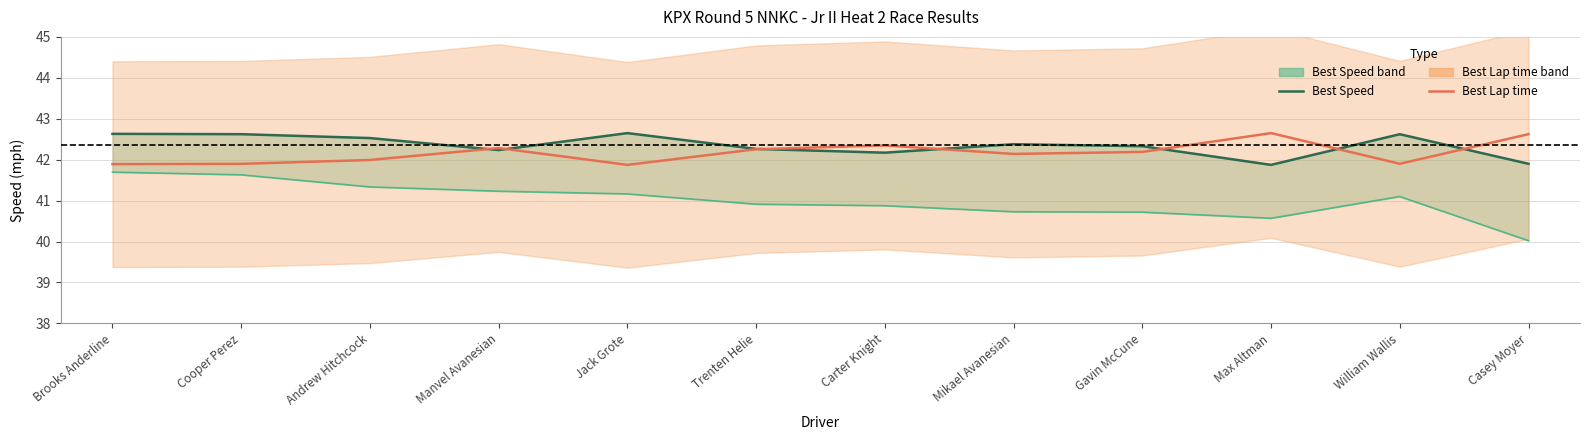

Reading left to right, transcribe all the data shown in this chart.

Best Speed: Brooks Anderline=42.6	Cooper Perez=42.6	Andrew Hitchcock=42.5	Manvel Avanesian=42.2	Jack Grote=42.6	Trenten Helie=42.3	Carter Knight=42.2	Mikael Avanesian=42.4	Gavin McCune=42.3	Max Altman=41.9	William Wallis=42.6	Casey Moyer=41.9
Average Speed: Brooks Anderline=41.7	Cooper Perez=41.6	Andrew Hitchcock=41.3	Manvel Avanesian=41.2	Jack Grote=41.2	Trenten Helie=40.9	Carter Knight=40.9	Mikael Avanesian=40.7	Gavin McCune=40.7	Max Altman=40.6	William Wallis=41.1	Casey Moyer=40.0
Best Lap time: Brooks Anderline=41.9	Cooper Perez=41.9	Andrew Hitchcock=42.0	Manvel Avanesian=42.3	Jack Grote=41.9	Trenten Helie=42.3	Carter Knight=42.3	Mikael Avanesian=42.1	Gavin McCune=42.2	Max Altman=42.6	William Wallis=41.9	Casey Moyer=42.6